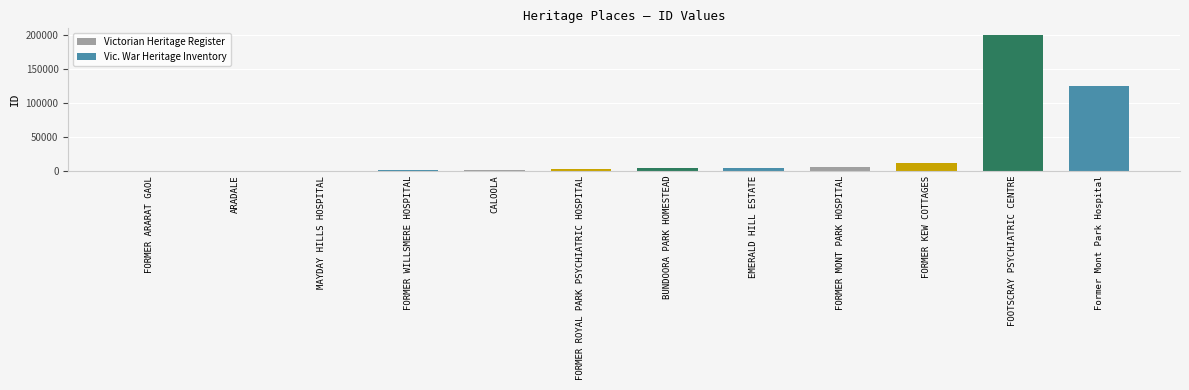

Which has a higher value, Former Mont Park Hospital or FORMER ARARAT GAOL?

Former Mont Park Hospital